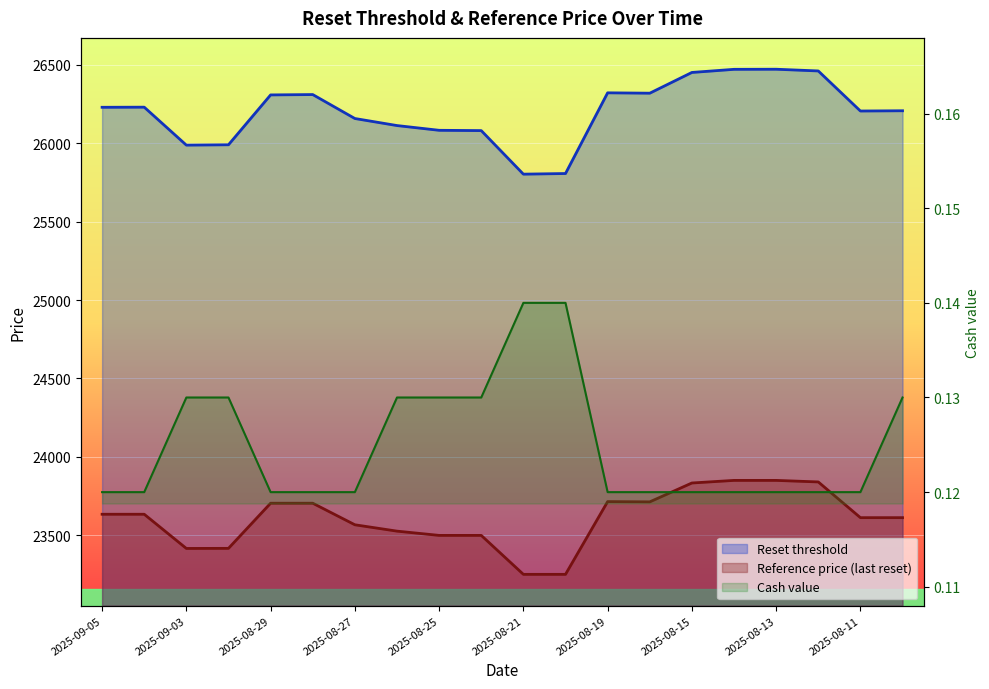

Between 2025-08-25 and 2025-08-14, which series saw the biggest shift?

Reset threshold